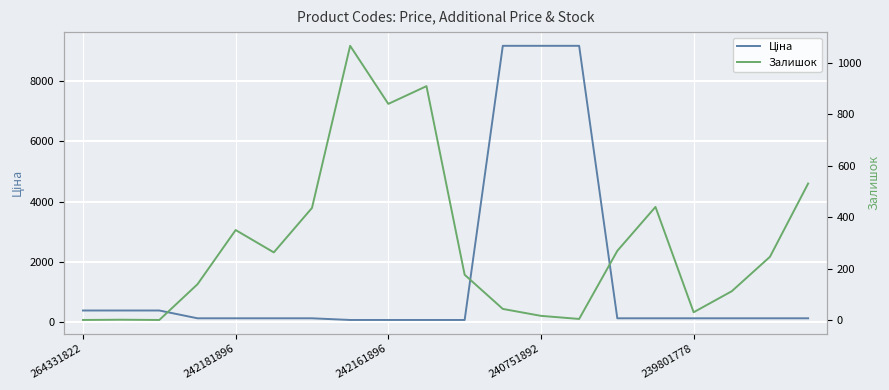

How many times do Залишок and Ціна cross each other?

5